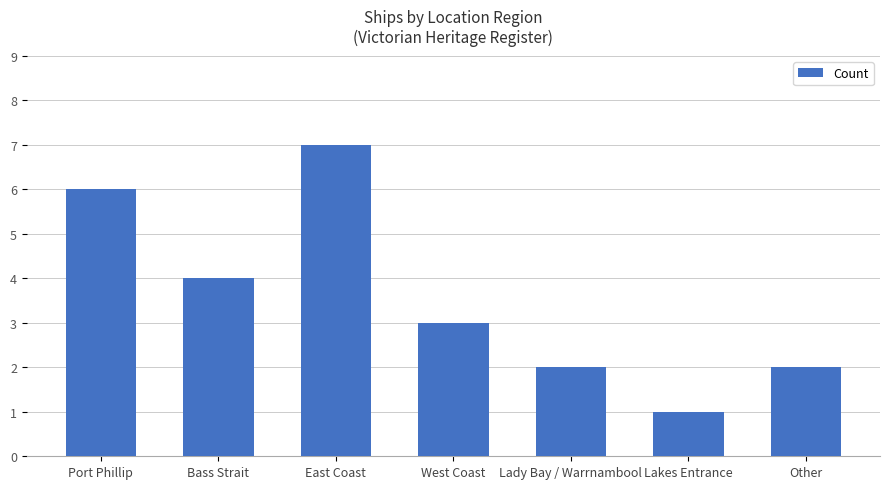

What is the sum of the values at Bass Strait and Port Phillip?

10